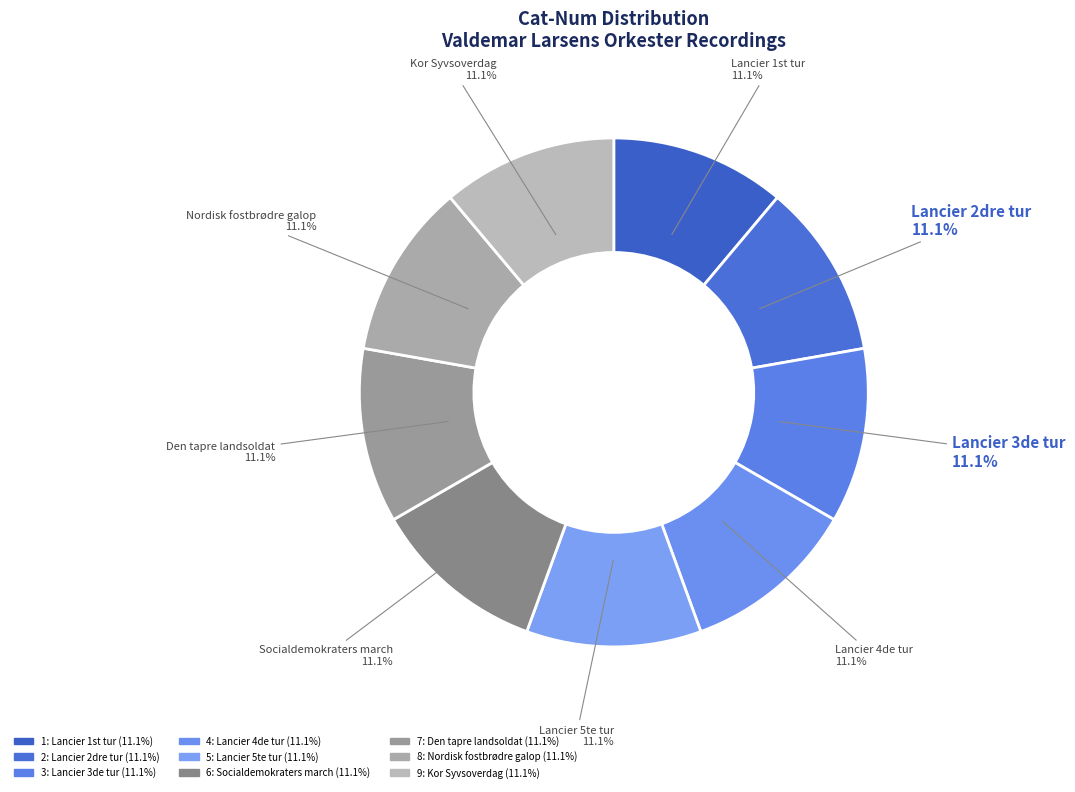

To the nearest percent, what is the combined percentage of 4 and 3?

22%